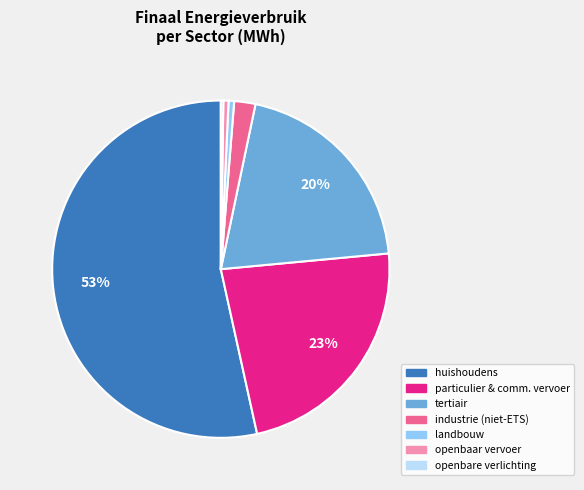

To the nearest percent, what is the average slice percentage?

14%